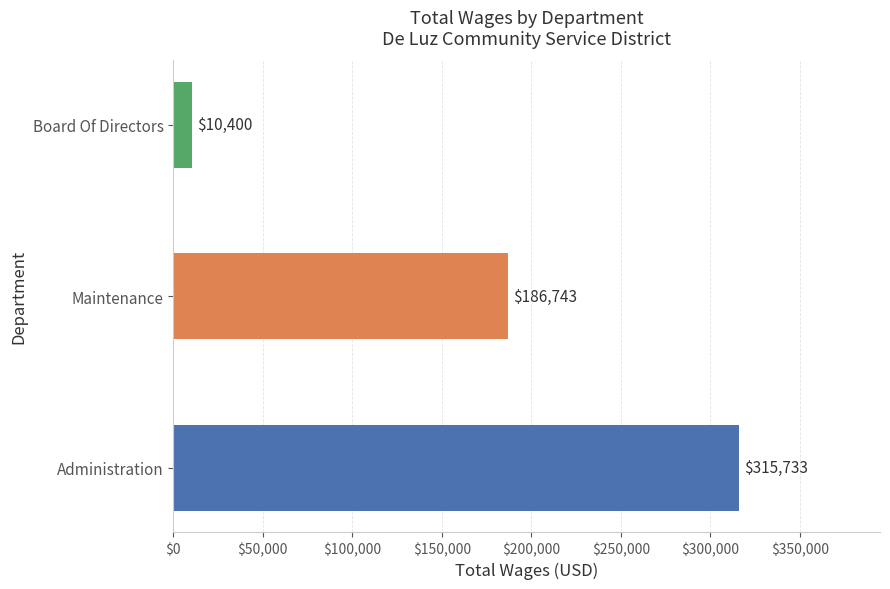

Reading bottom to top, transcribe all the data shown in this chart.

Administration=315733	Maintenance=186743	Board Of Directors=10400